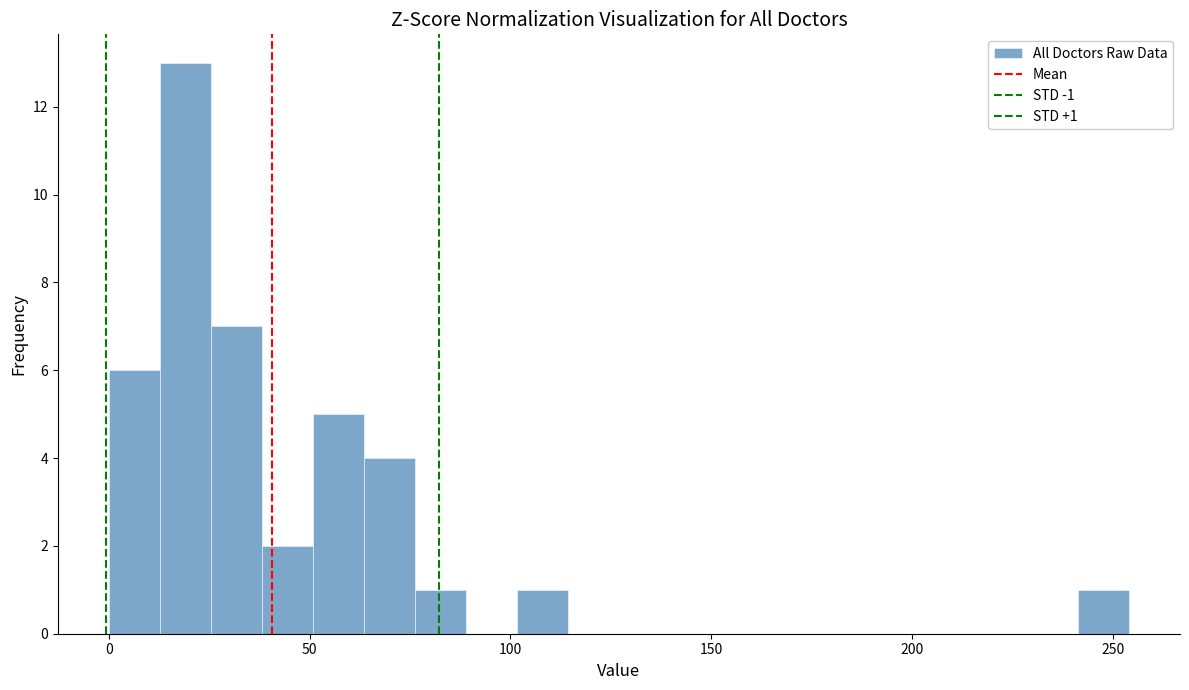

Around what value on the x-axis is the tallest bar? Give the approximate position of its centre, as read against the axis.

20